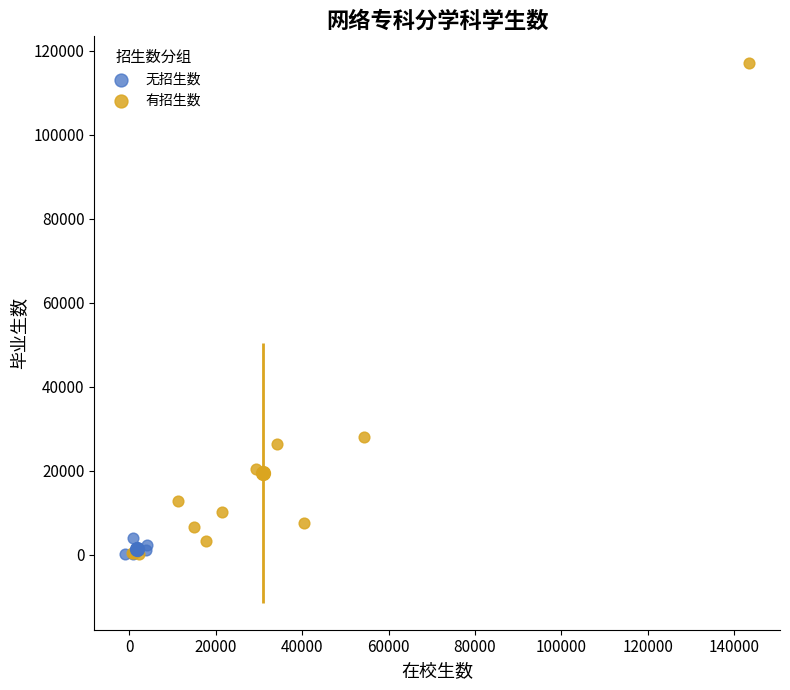

Which series contains the highest Y value?

有招生数